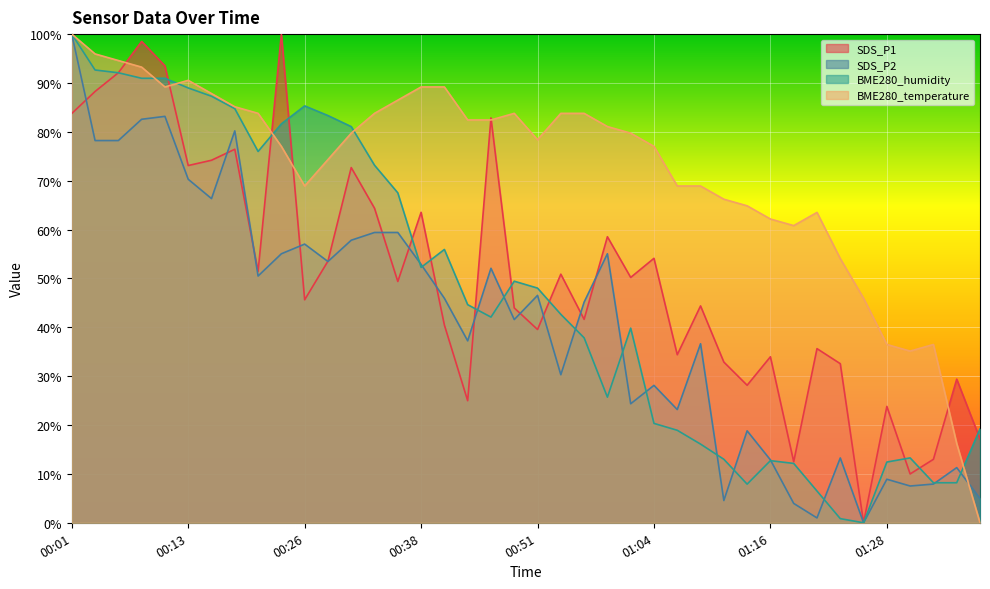

List the series in order of their peak value, highest first.

SDS_P1, SDS_P2, BME280_humidity, BME280_temperature